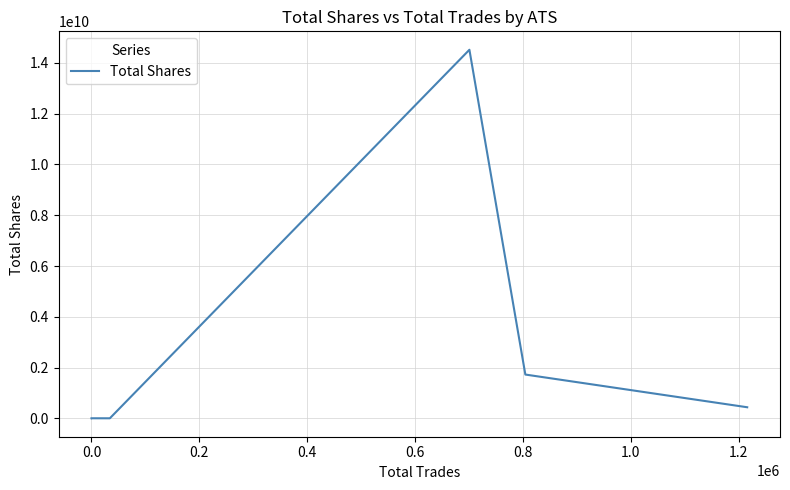

What is the greatest value displayed?

14519940609